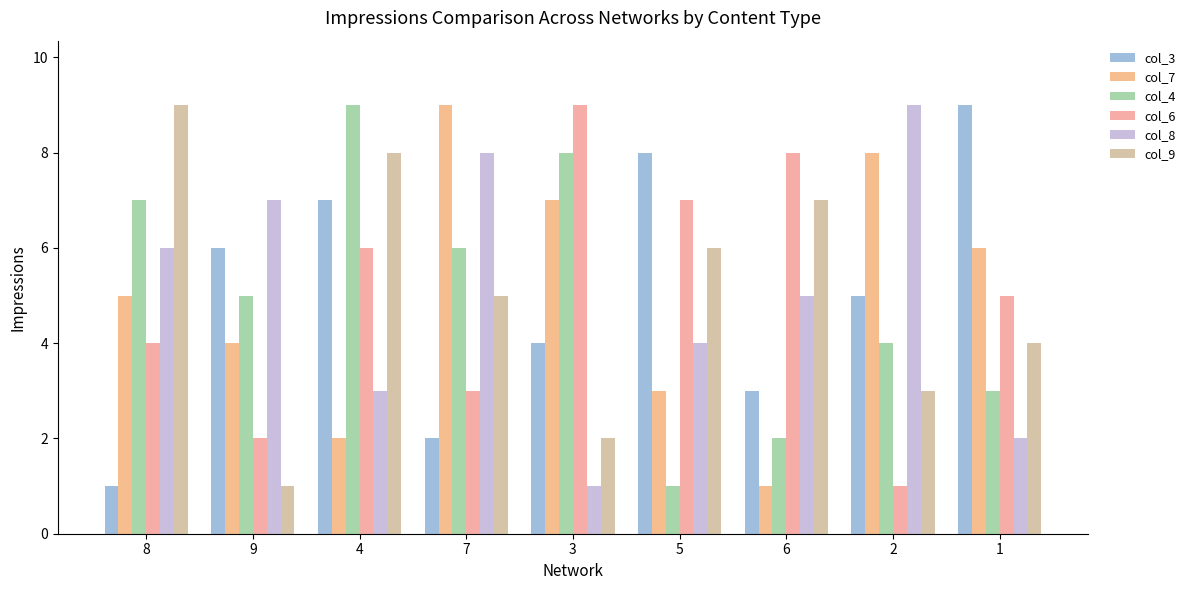

What is the sum of the col_4 values at 5 and 9?

6